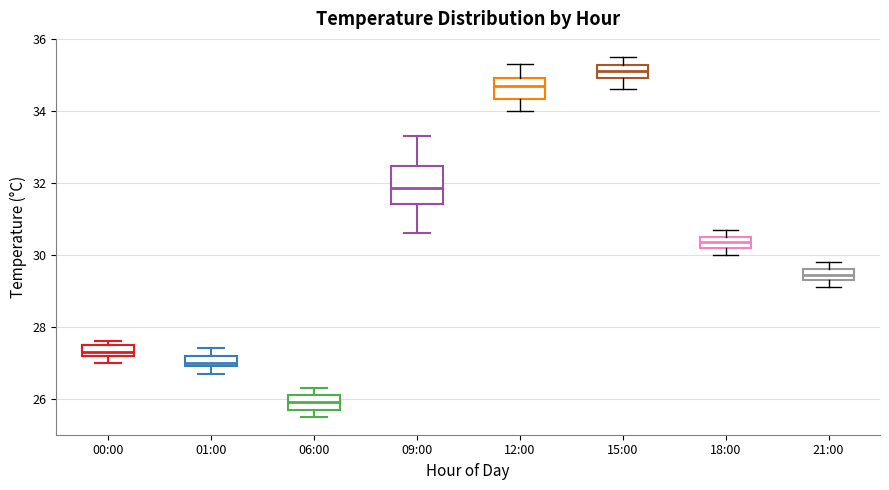

Comparing the boxes themselves (not the whiskers), which one is the tallest?

09:00